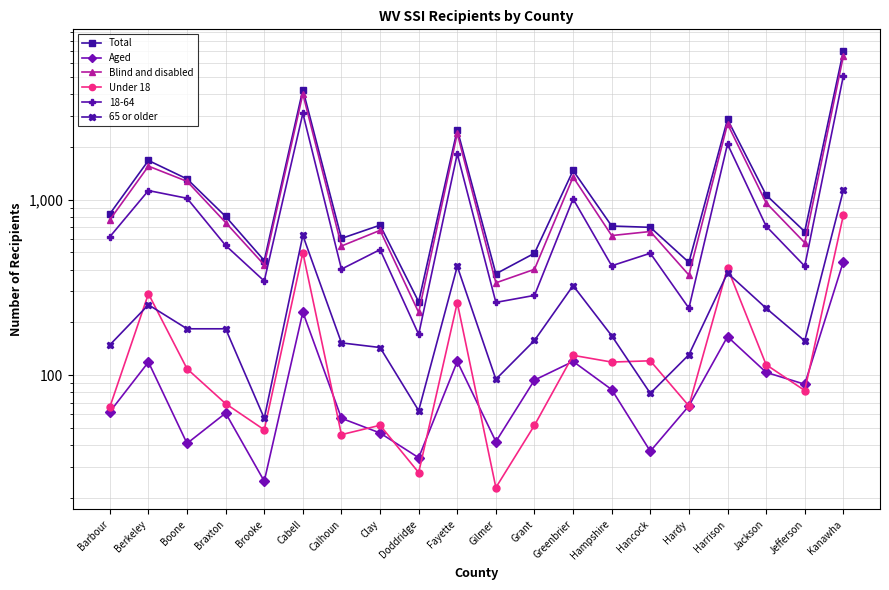

At how many categories does at least one series exceed 4983?

1